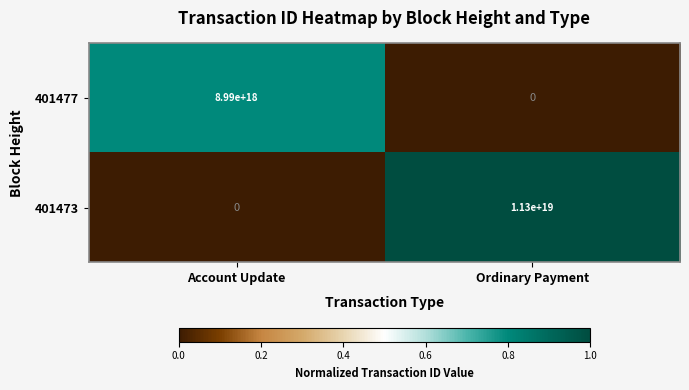

At which category is the sum across all series the highest?

Ordinary Payment